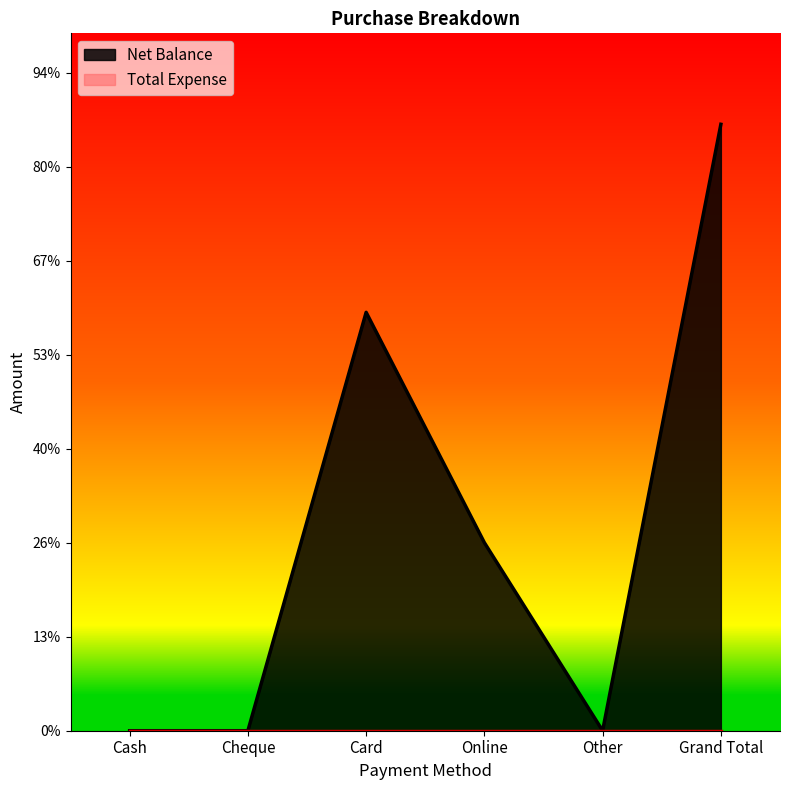

Reading right to left, list all the values displayed in this chart.

3225	0	1000	2225	0	0